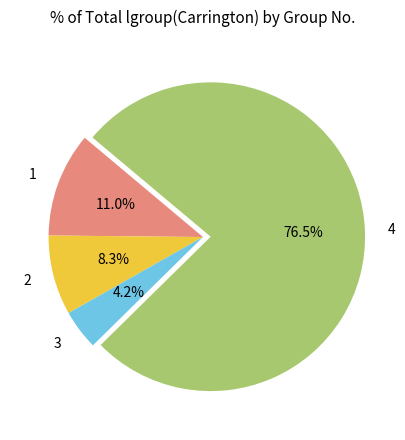

The 3 slice represents 15% of the pie. True or false?

False